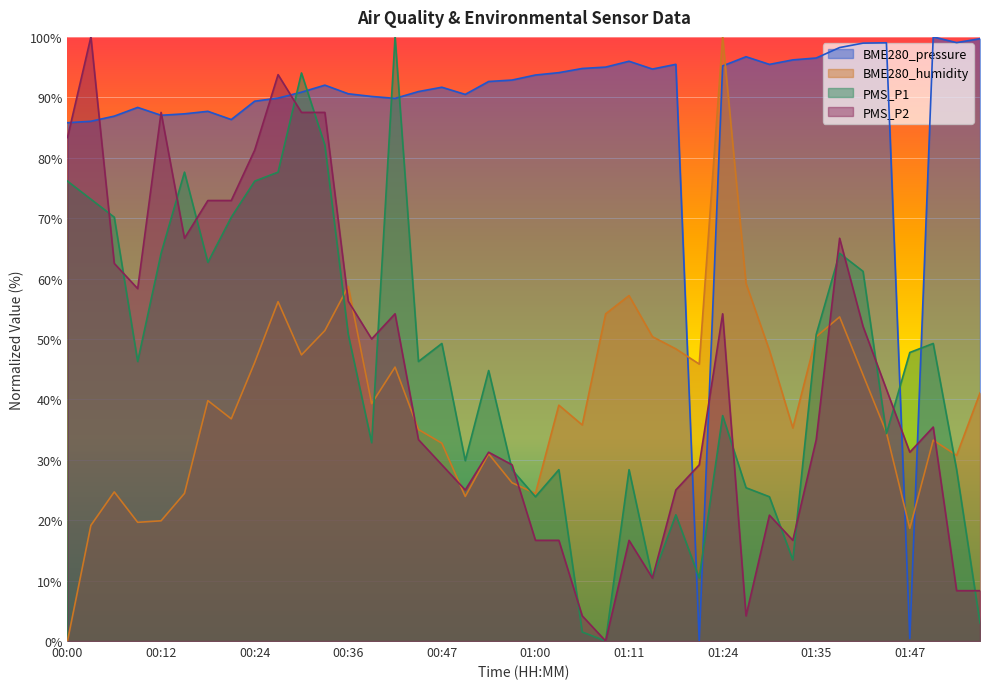

True or false: PMS_P1 has a value of 71.1 at 00:44.

False